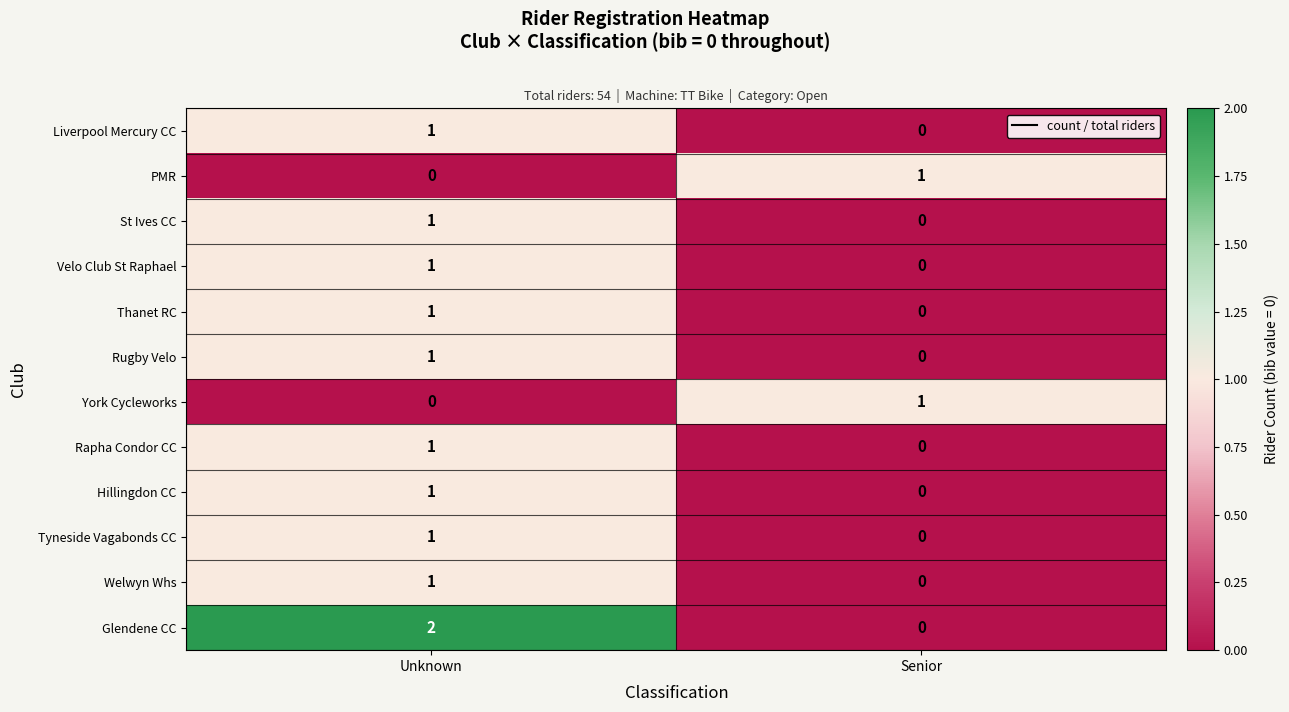

At which category does the chart reach its peak across all series?

Unknown